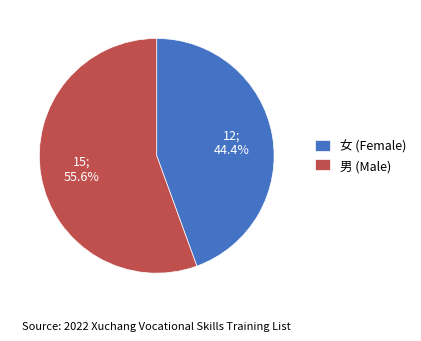

Is there any slice that represents more than half of the pie?

Yes